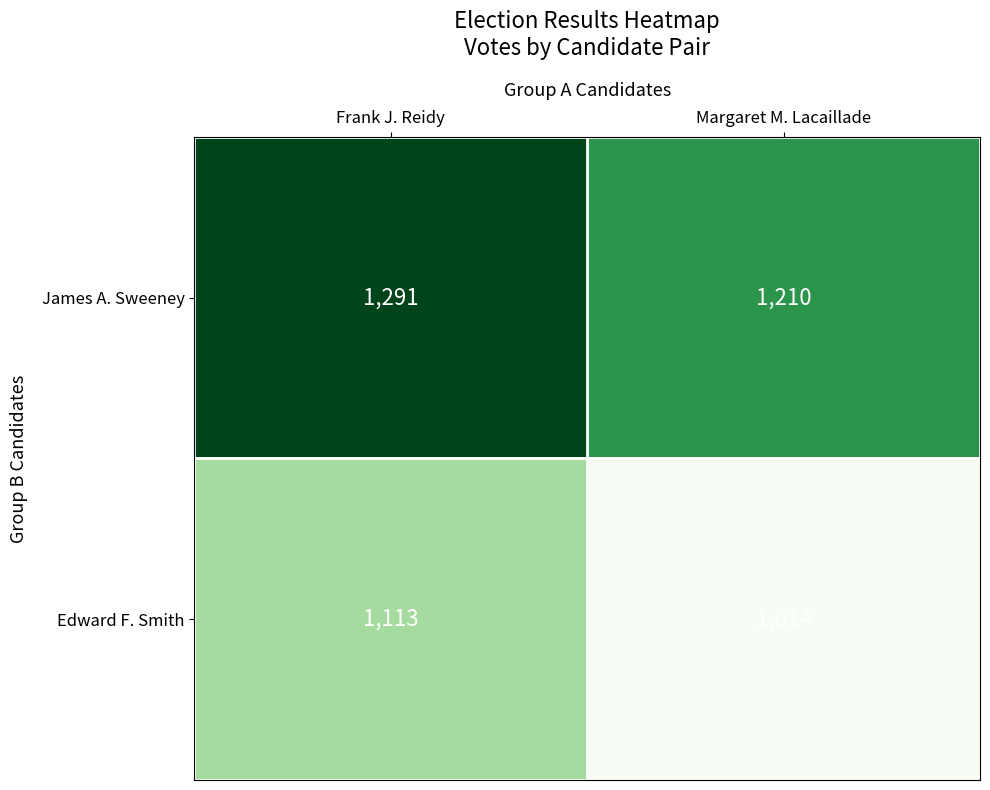

How many values in the James A. Sweeney series are below 1291?

1